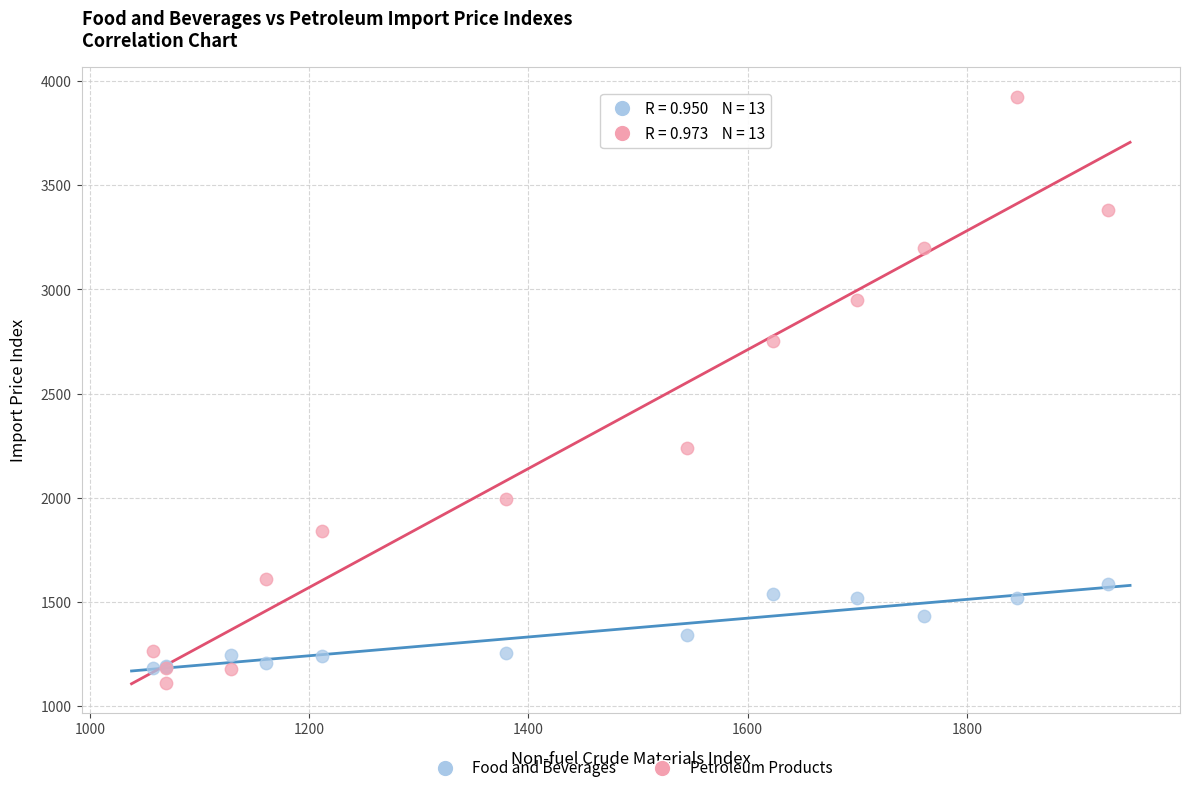

Across all series, what Y value is closest to 2519?

2753